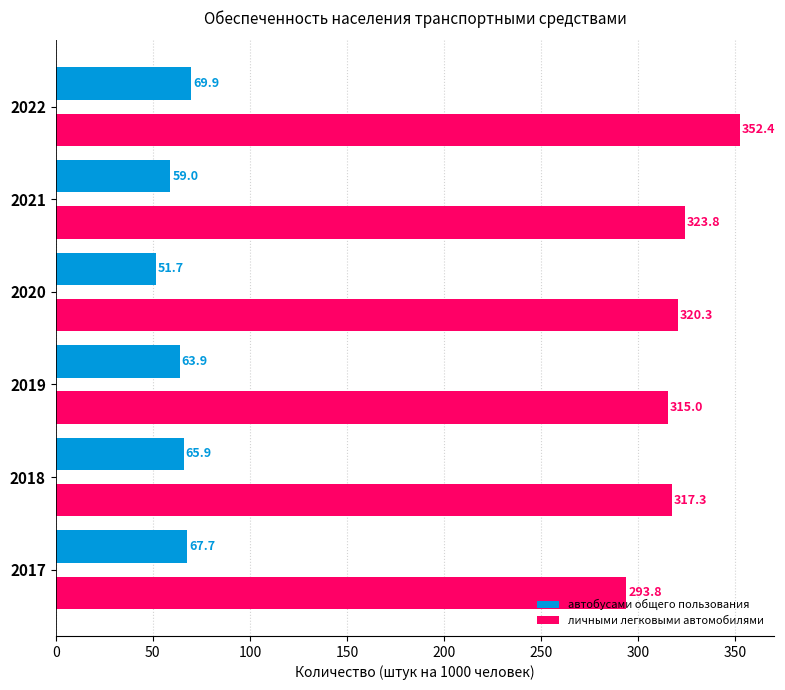

List the labels in order of автобусами общего пользования value, smallest first.

2020, 2021, 2019, 2018, 2017, 2022